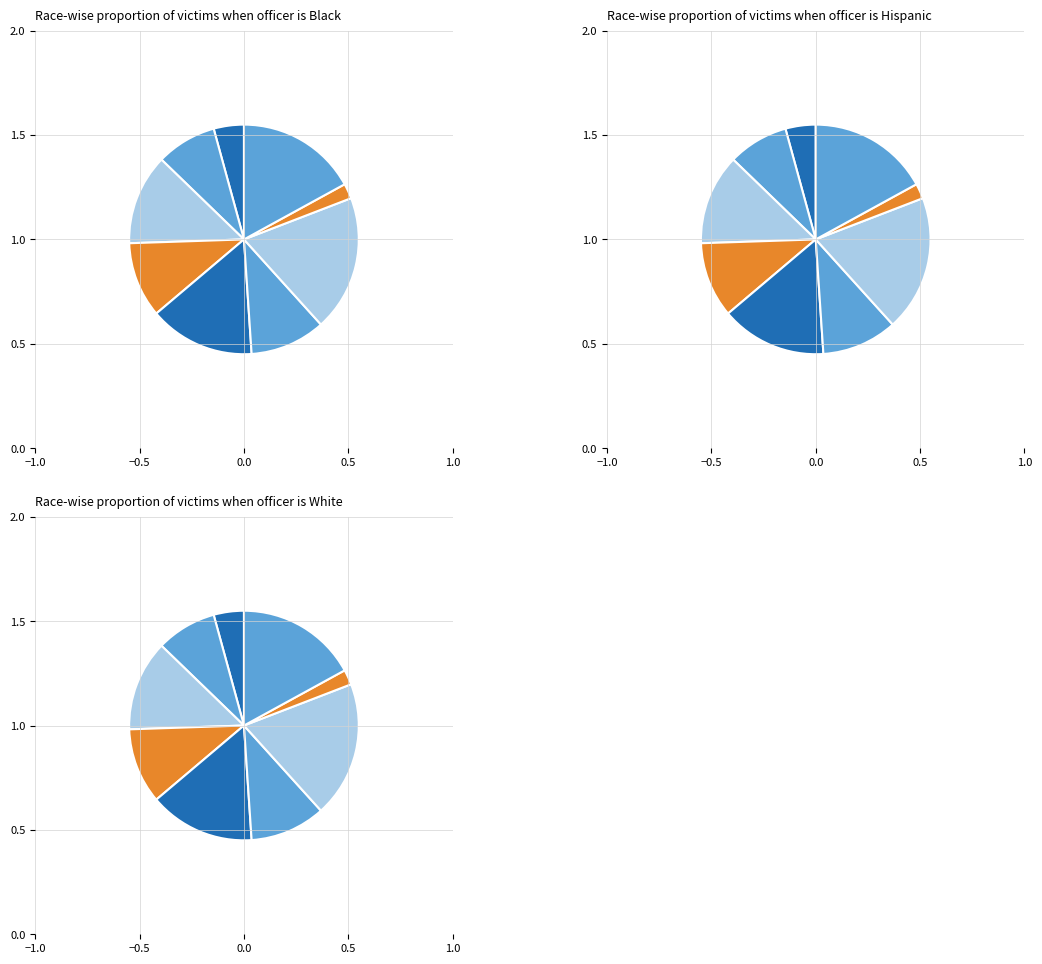

Do 5 and 1 together represent more than half of the pie?

No